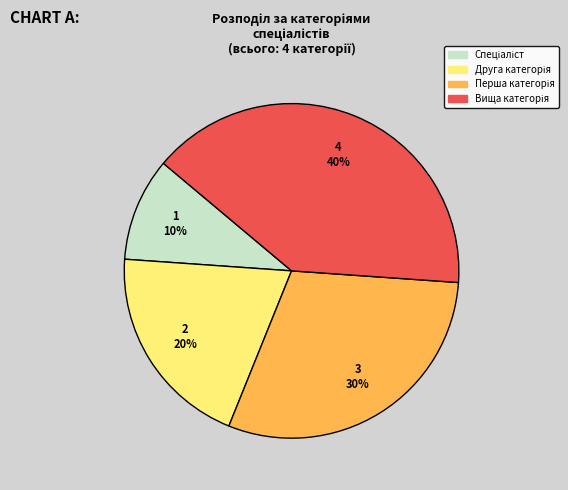

Is there any slice that represents more than half of the pie?

No